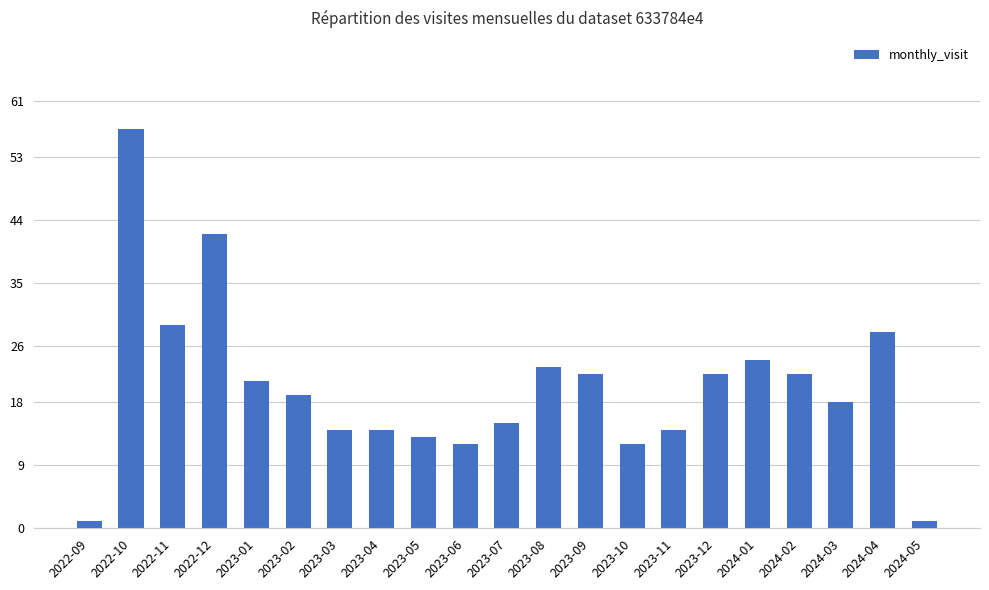

Reading left to right, extract all data points from this chart.

1	57	29	42	21	19	14	14	13	12	15	23	22	12	14	22	24	22	18	28	1